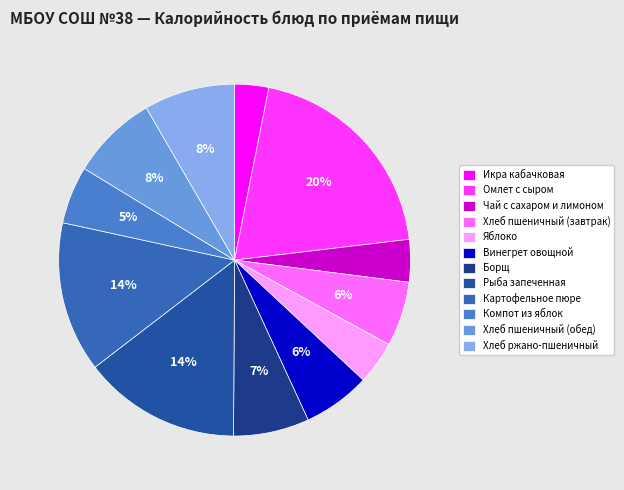

True or false: Картофельное пюре accounts for 14% of the total.

True